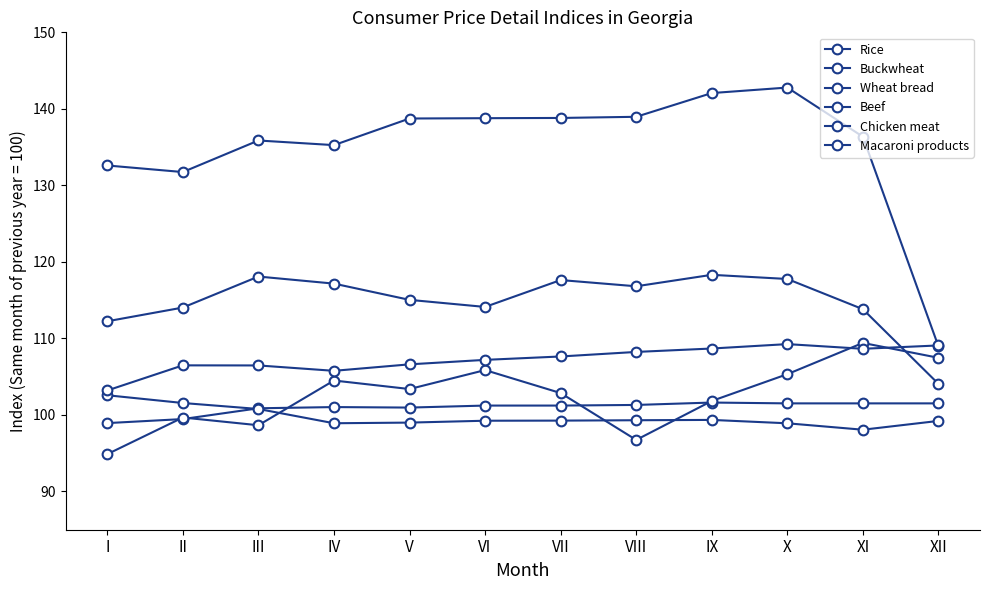

Does the chart have visible grid lines?

No